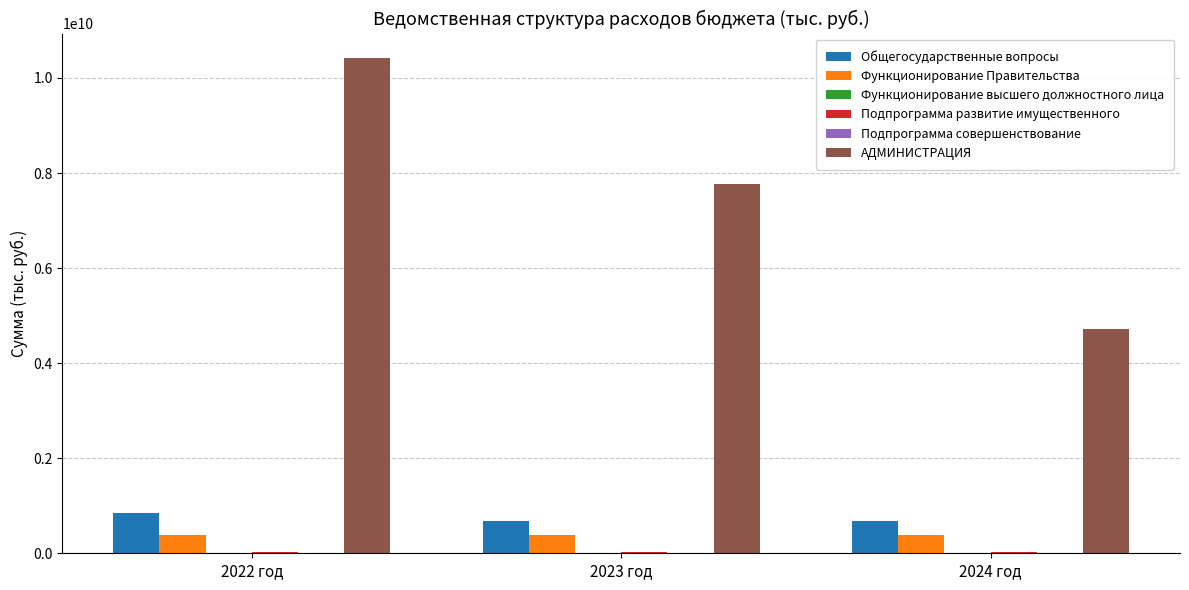

Are the bars grouped side by side (vs. stacked)?

Yes